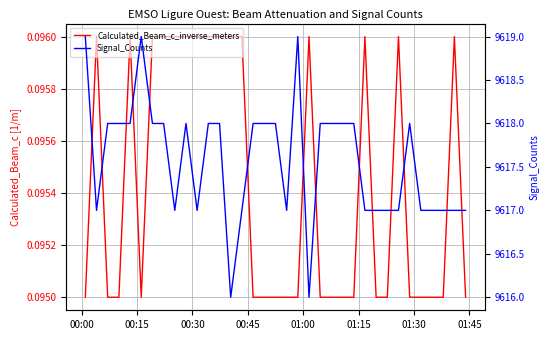

Rank the series by their average value, from highest to lowest.

Signal_Counts, Calculated_Beam_c_inverse_meters